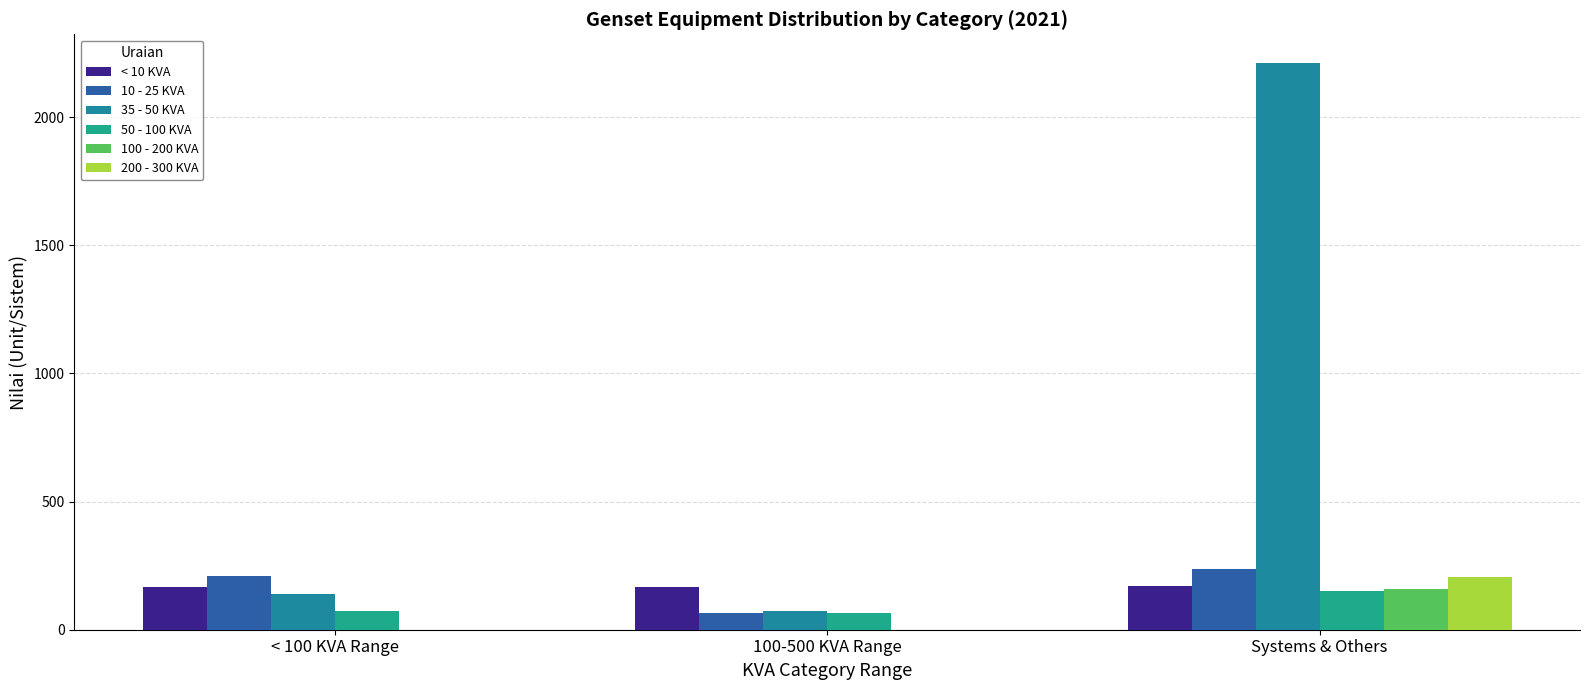

Reading left to right, what are all the values shown in this chart?

< 10 KVA: 167	165	171
10 - 25 KVA: 210	67	237
35 - 50 KVA: 140	74	2212
50 - 100 KVA: 74	66	152
100 - 200 KVA: 0	0	158
200 - 300 KVA: 0	0	204